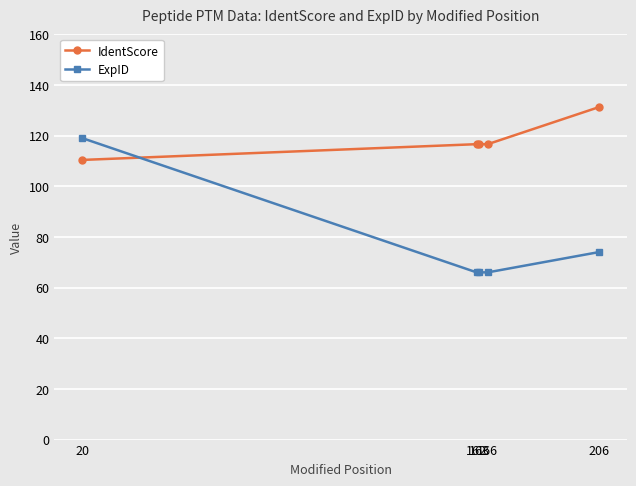

What is the value of the ExpID point at the 1st from the left?

119.0